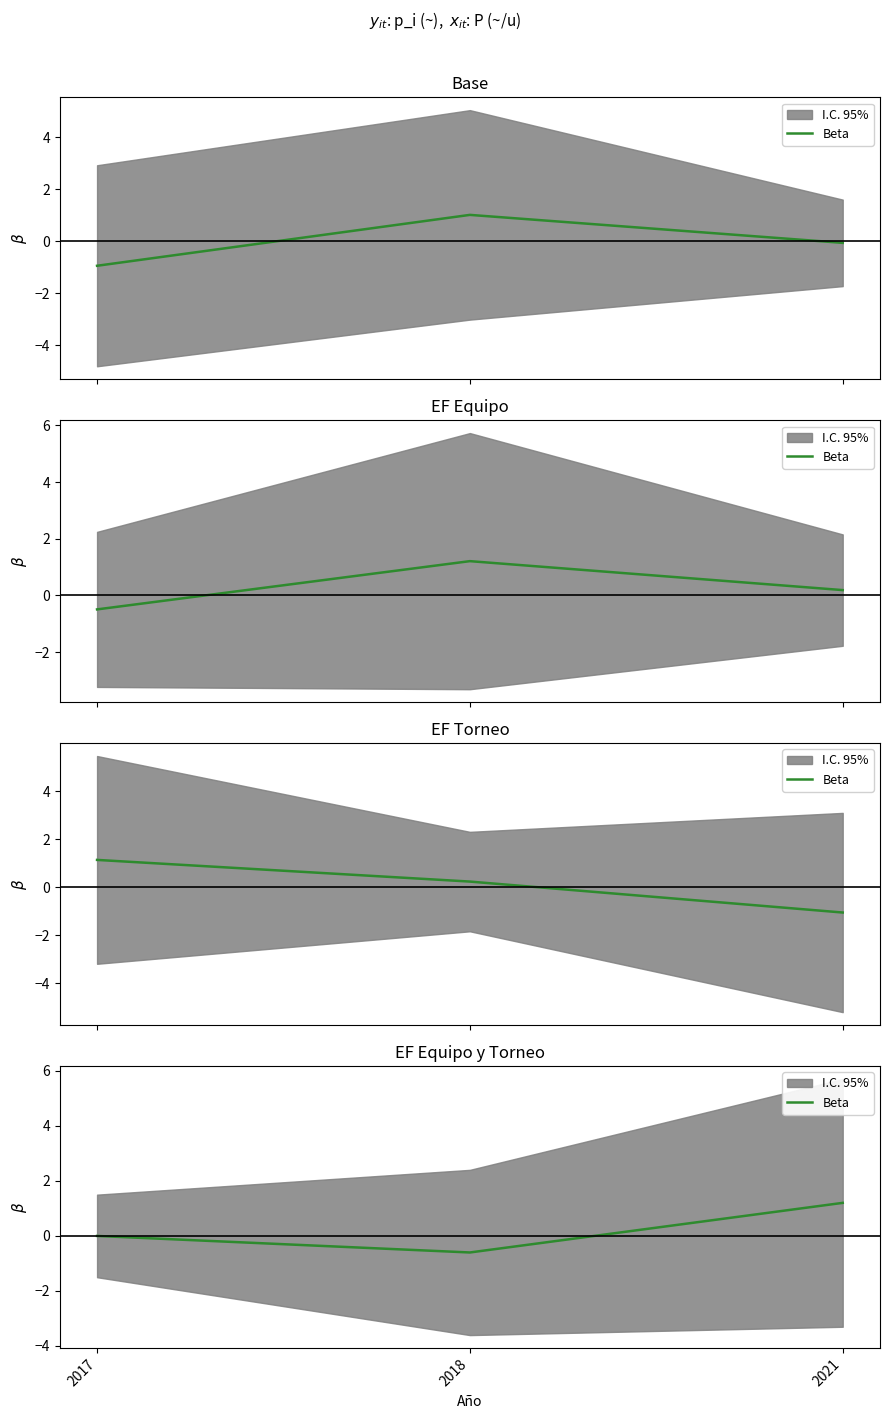

What is the value of the 2nd point from the left?

-0.6